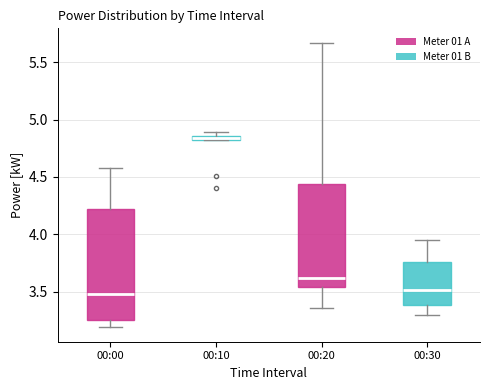

Where is the lower edge of the box for 00:10 on the y-axis? The values are not printed on the chart, so give them approximately, as read against the axis.

4.80